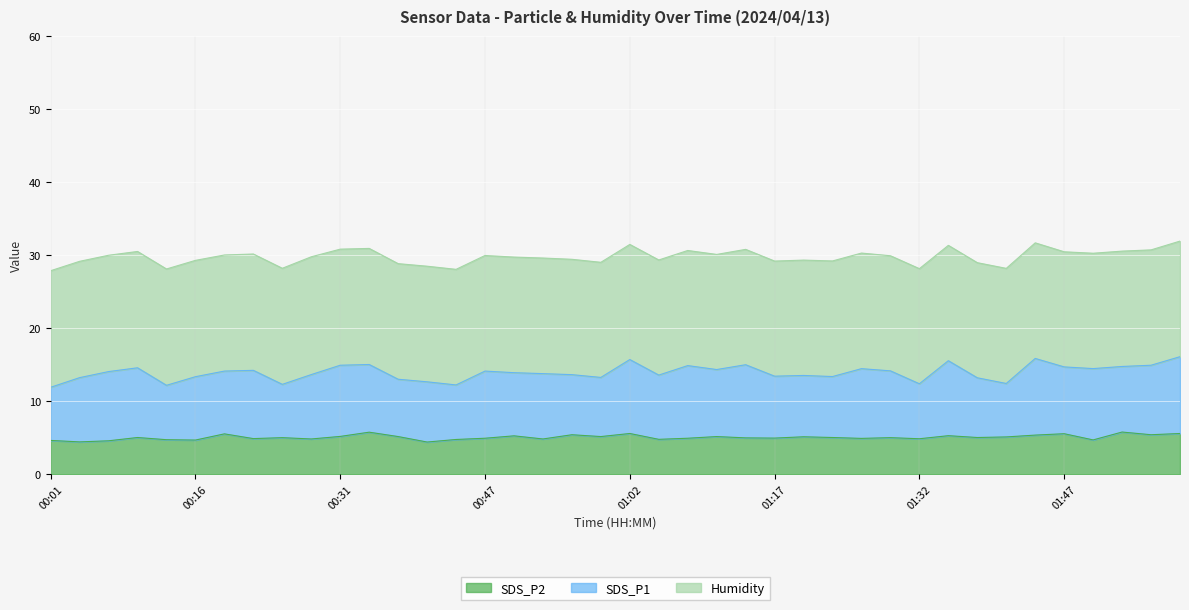

Between 01:29 and 00:34, which is larger?

00:34